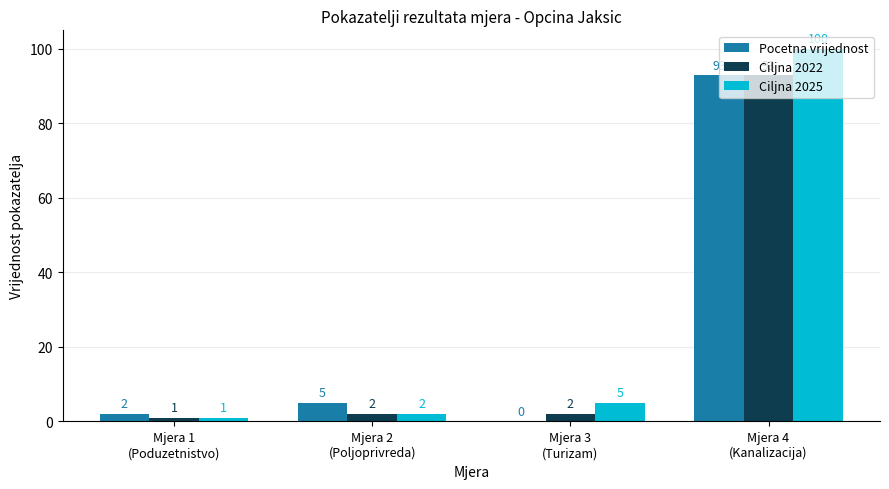

How many groups of bars are there?

4